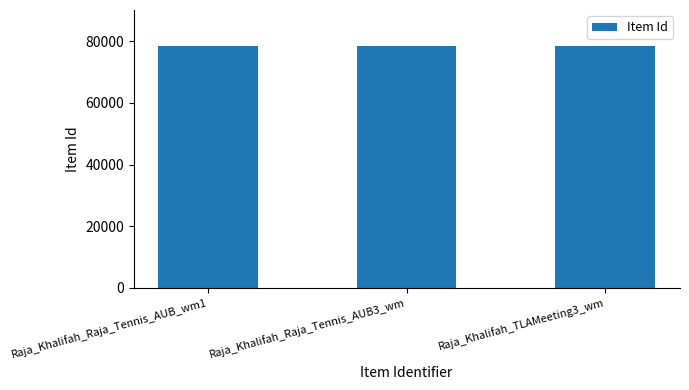

What is the minimum value shown in the chart?

78348